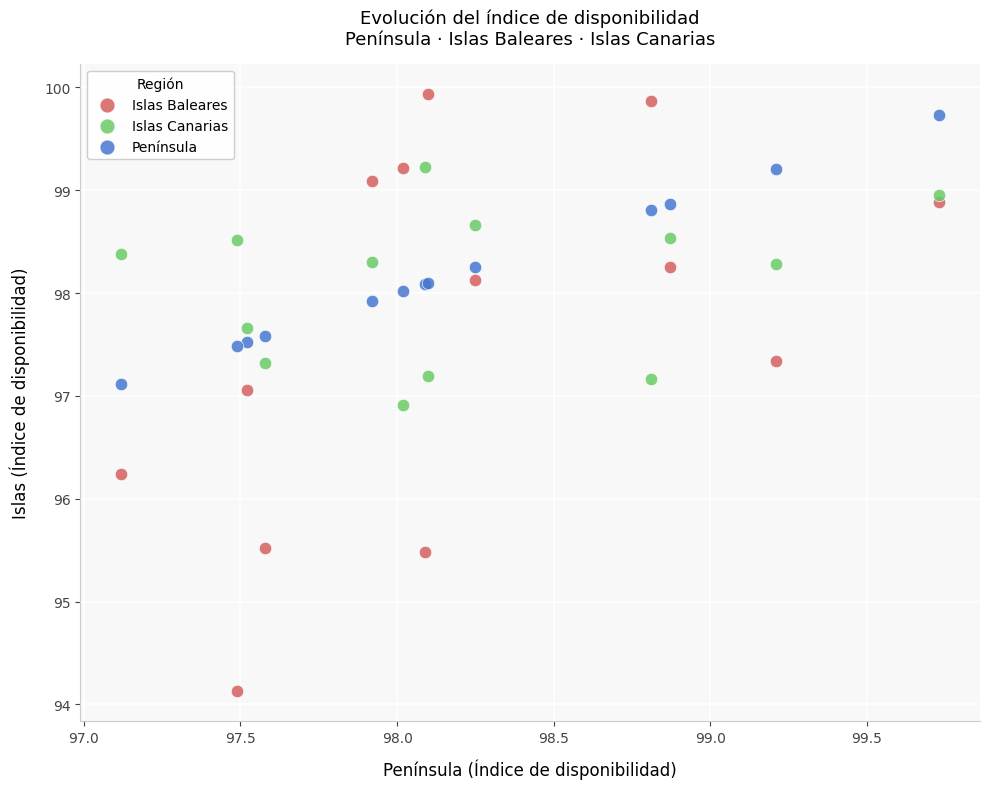

Which series reaches the minimum Y coordinate?

Islas Baleares